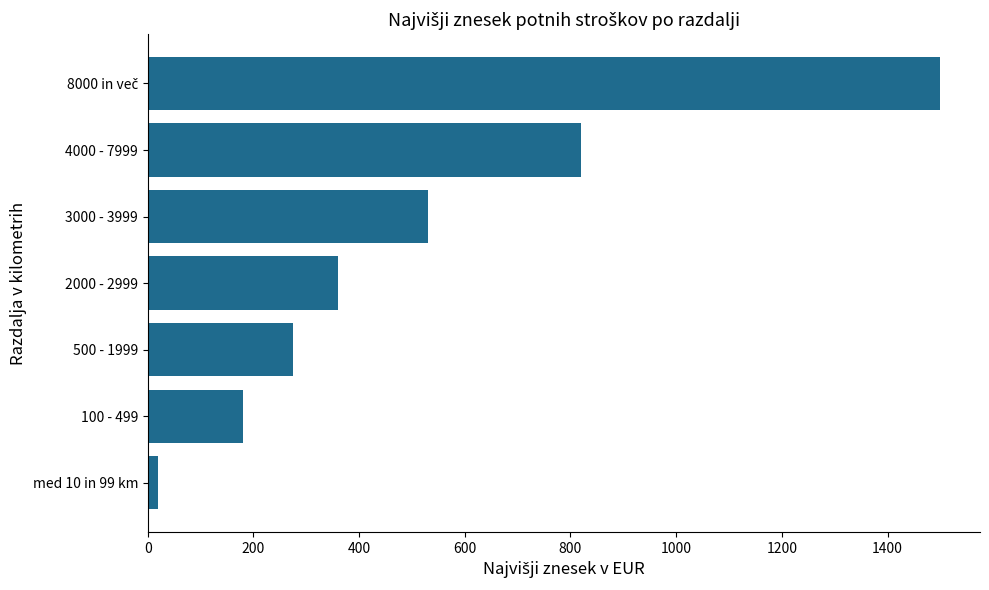

Reading top to bottom, extract all data points from this chart.

1500	820	530	360	275	180	20